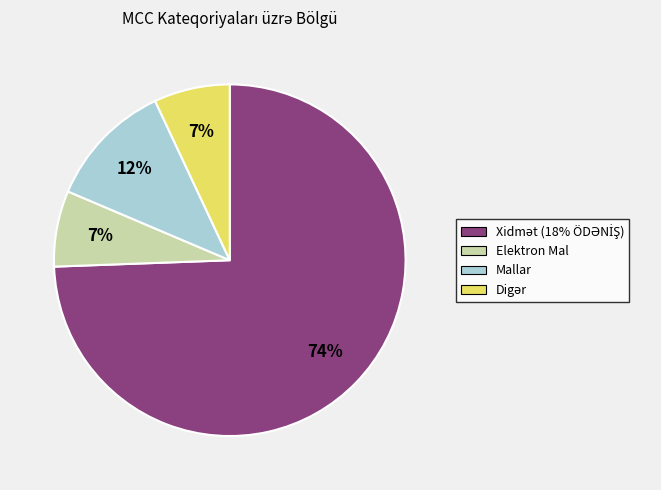

To the nearest percent, what percentage of the pie is Mallar?

12%